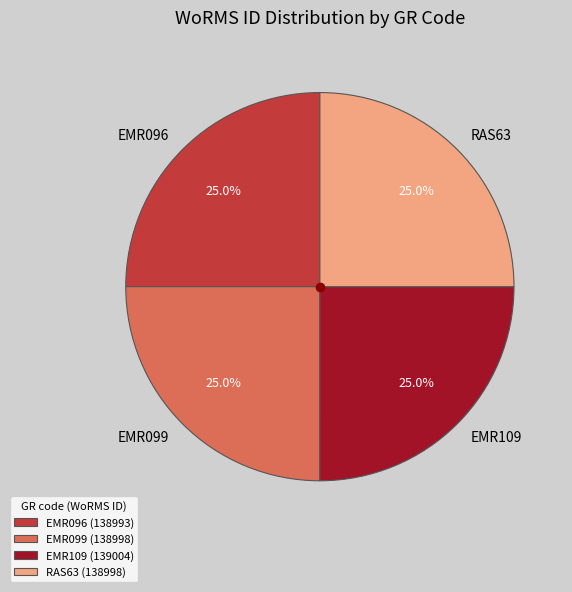

How many segments does this pie chart have?

4